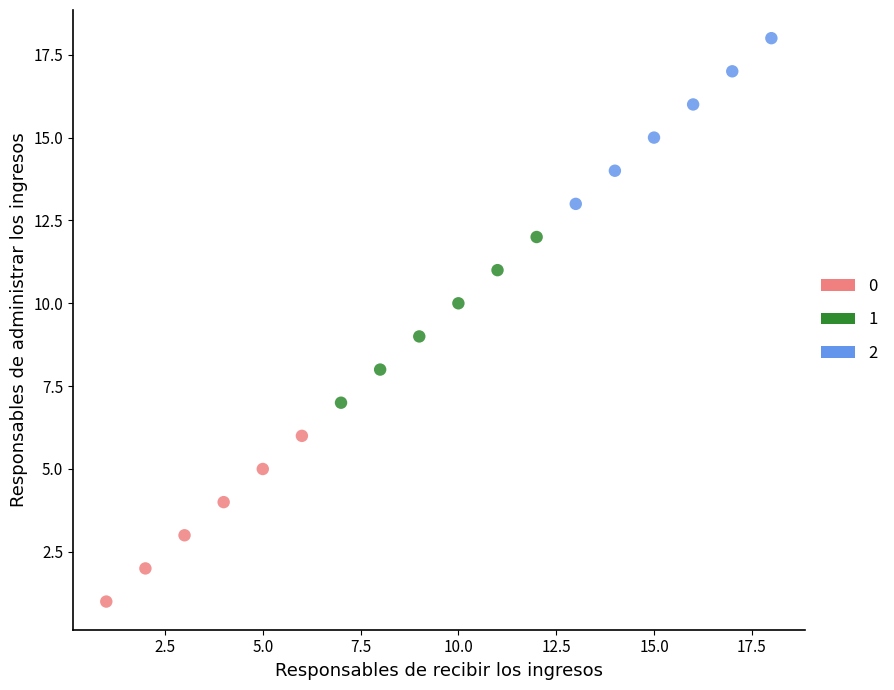

Which series contains the highest Y value?

2